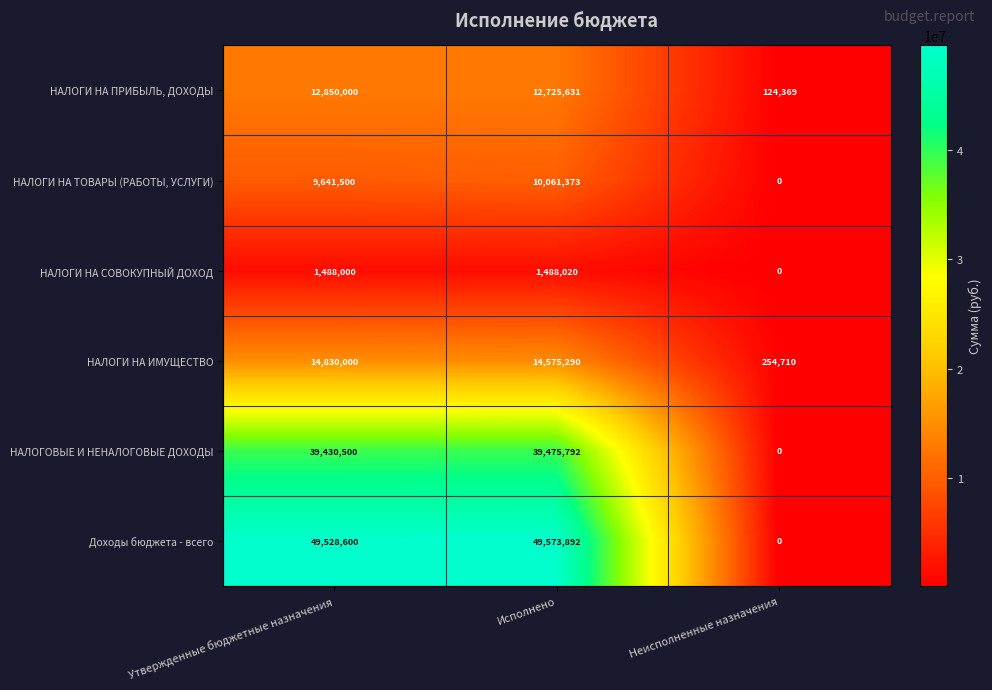

How many series are shown in this chart?

6